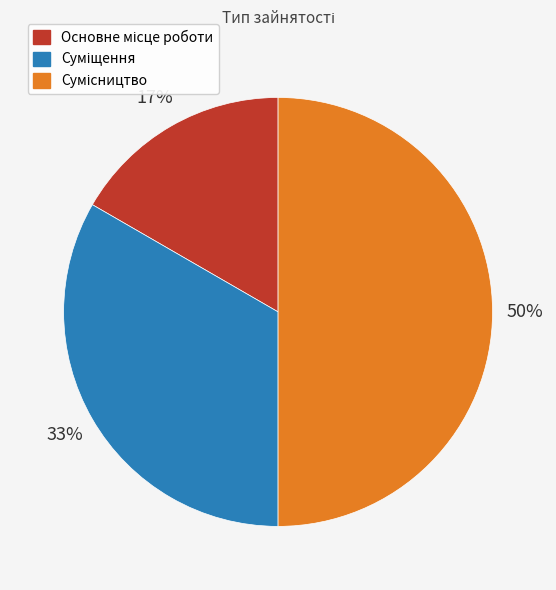

To the nearest percent, what is the difference between the largest and smallest slice percentages?

33%